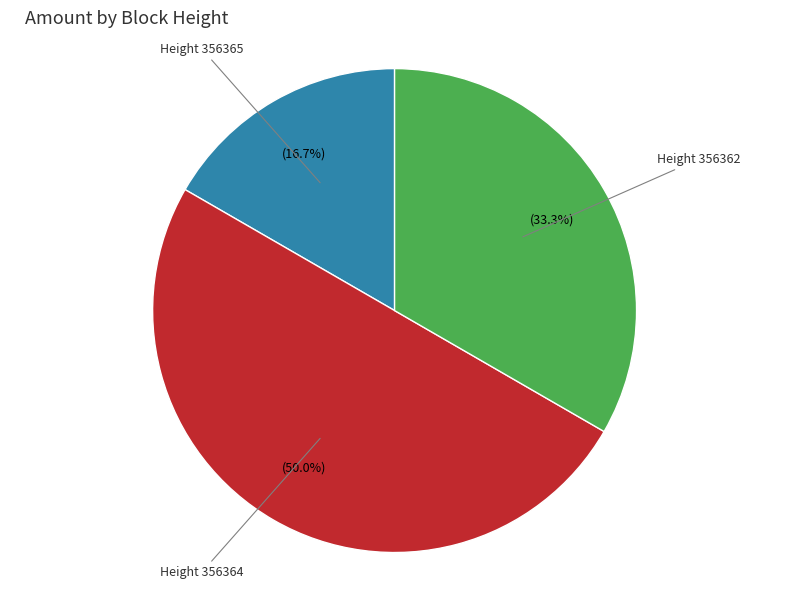

Does Height 356362 represent more than half of the total?

No